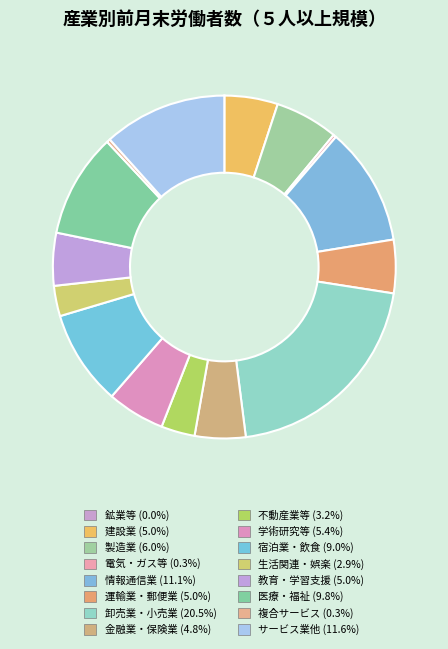

Does any single category account for the majority?

No